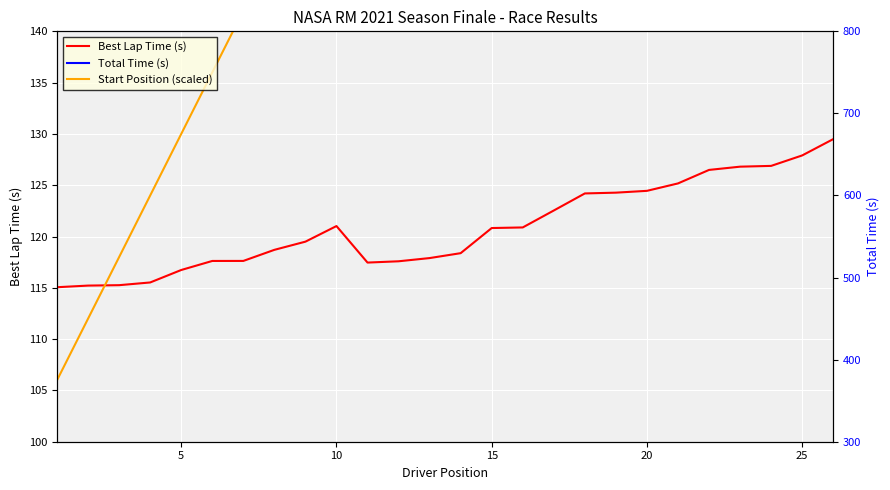

What are all the series names shown in the legend?

Best Lap Time (s), Total Time (s), Start Position (scaled)